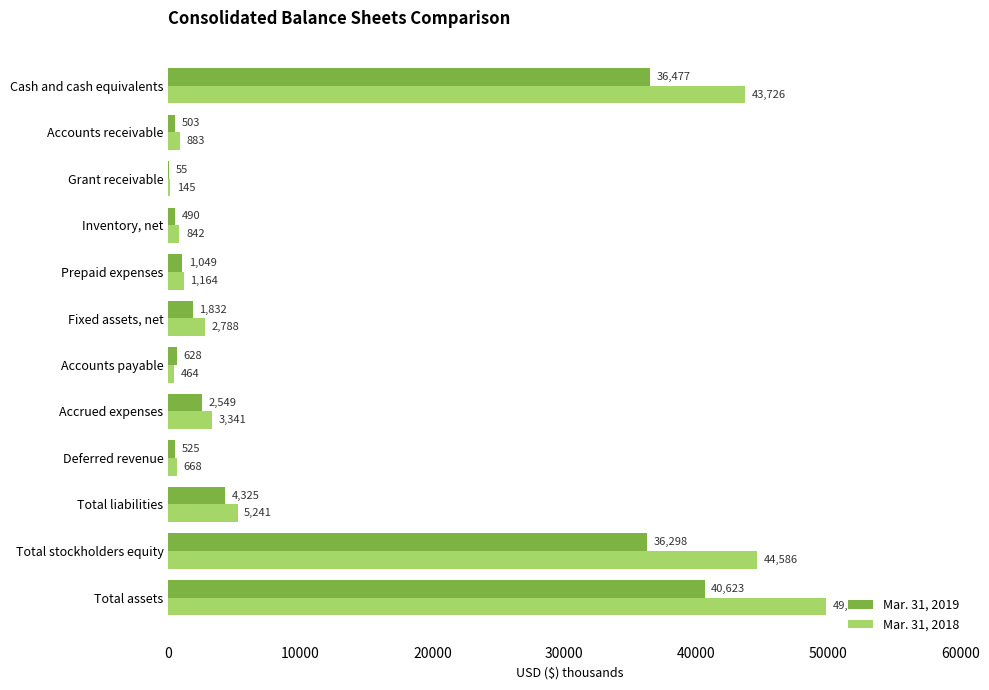

What is the maximum value for Mar. 31, 2019?

40623